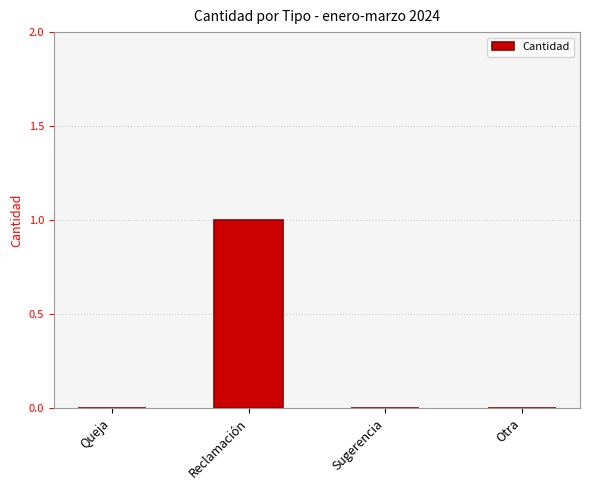

Count the number of categories in the chart.

4